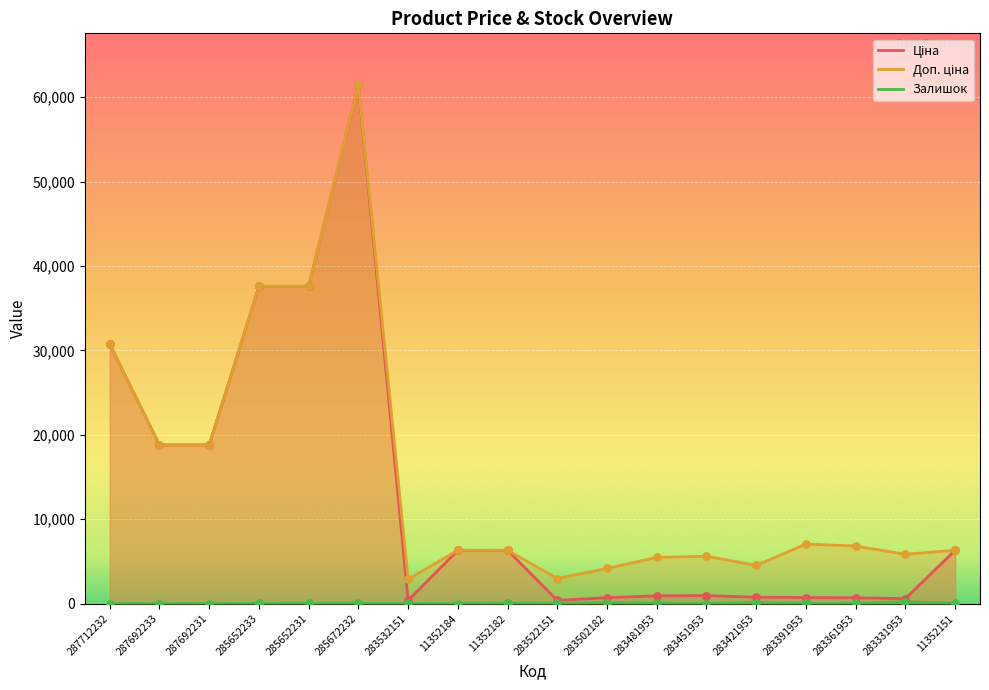

What are all the series names shown in the legend?

Ціна, Доп. ціна, Залишок